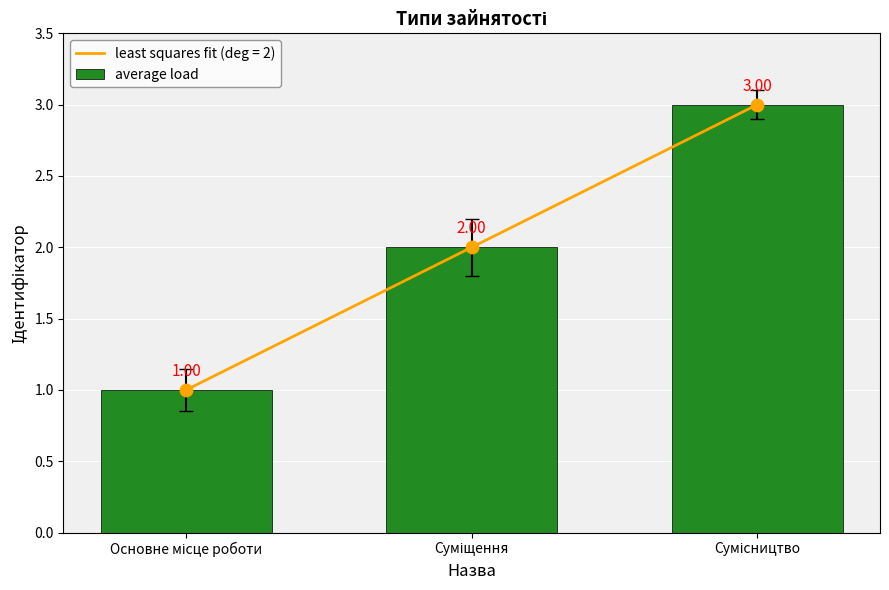

What is the ratio of the value at Основне місце роботи to the value at Сумісництво?

0.3